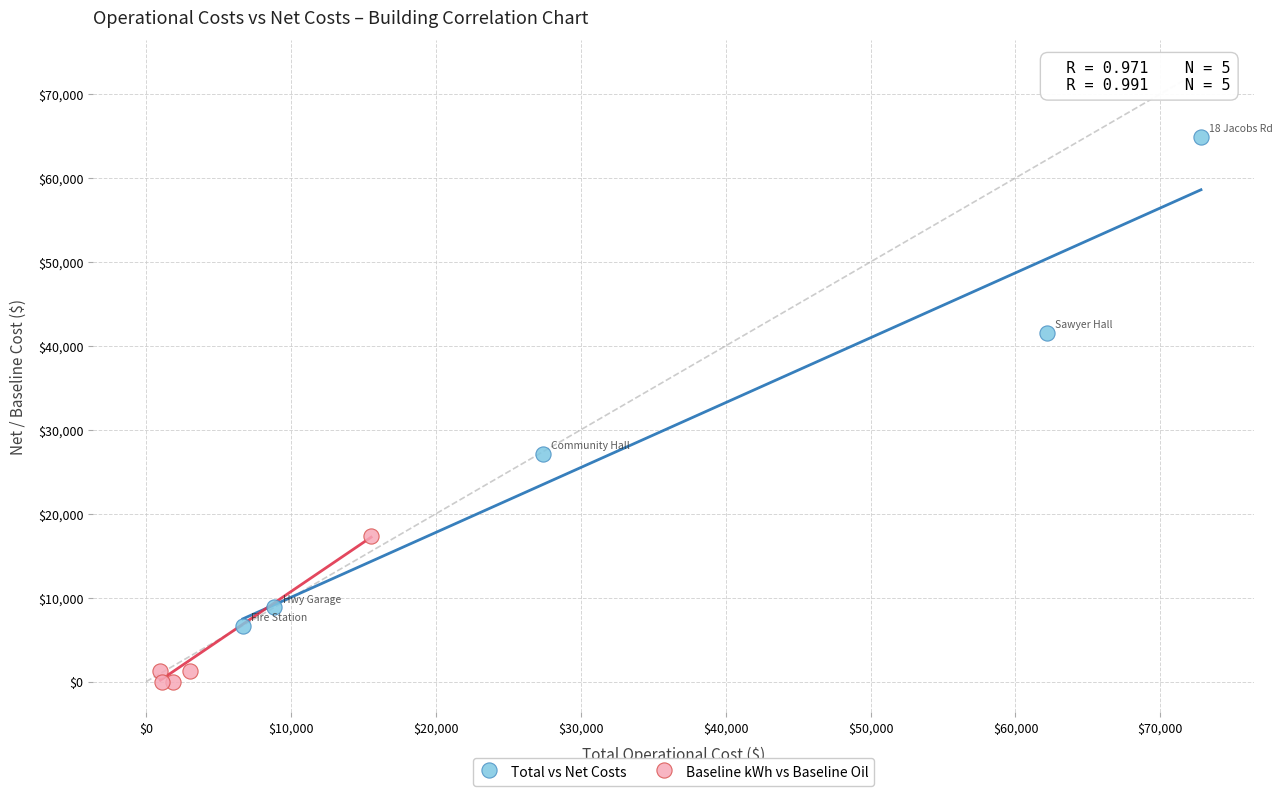

What are all the series names shown in the legend?

Total vs Net Costs, Baseline kWh vs Baseline Oil